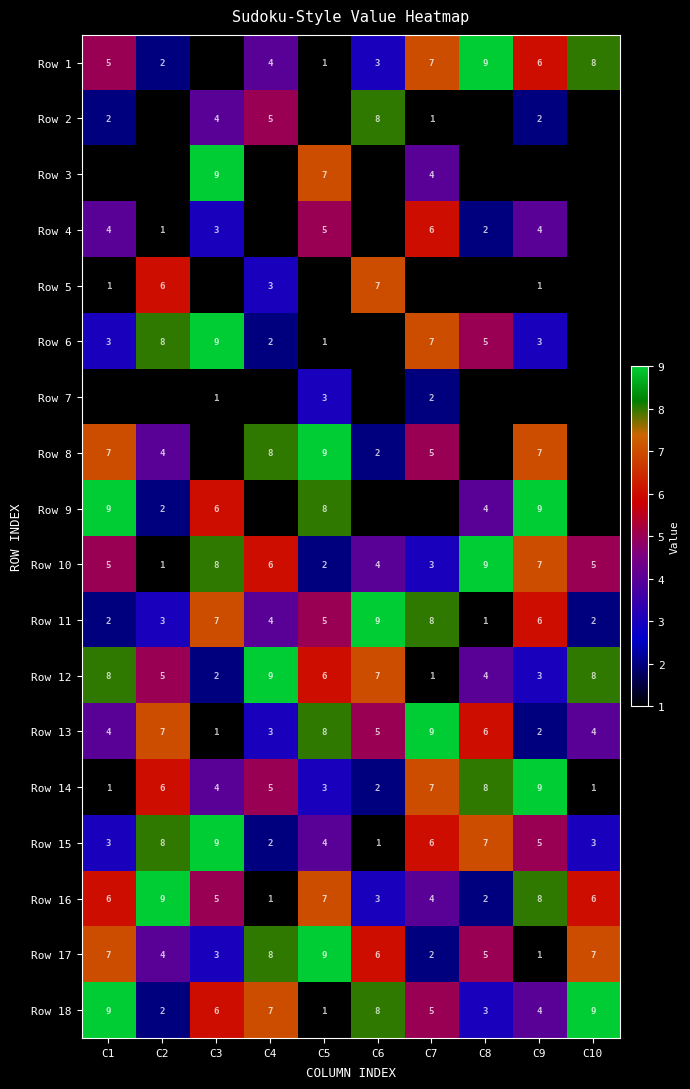

True or false: Row 10 has a value of 7 at C10.

False